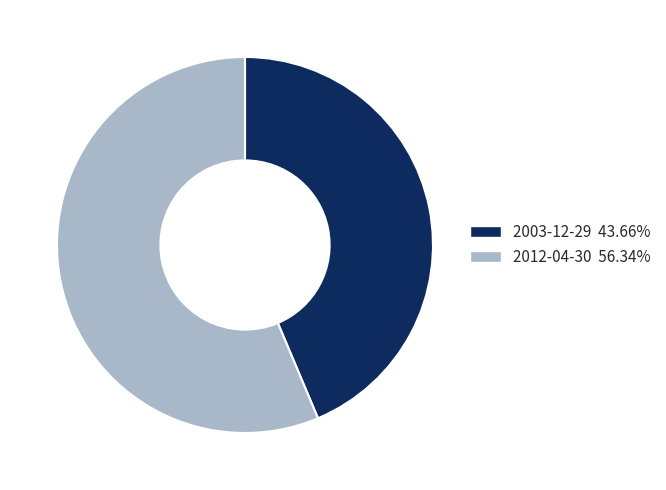

What is the smallest slice in the pie chart?

2003-12-29